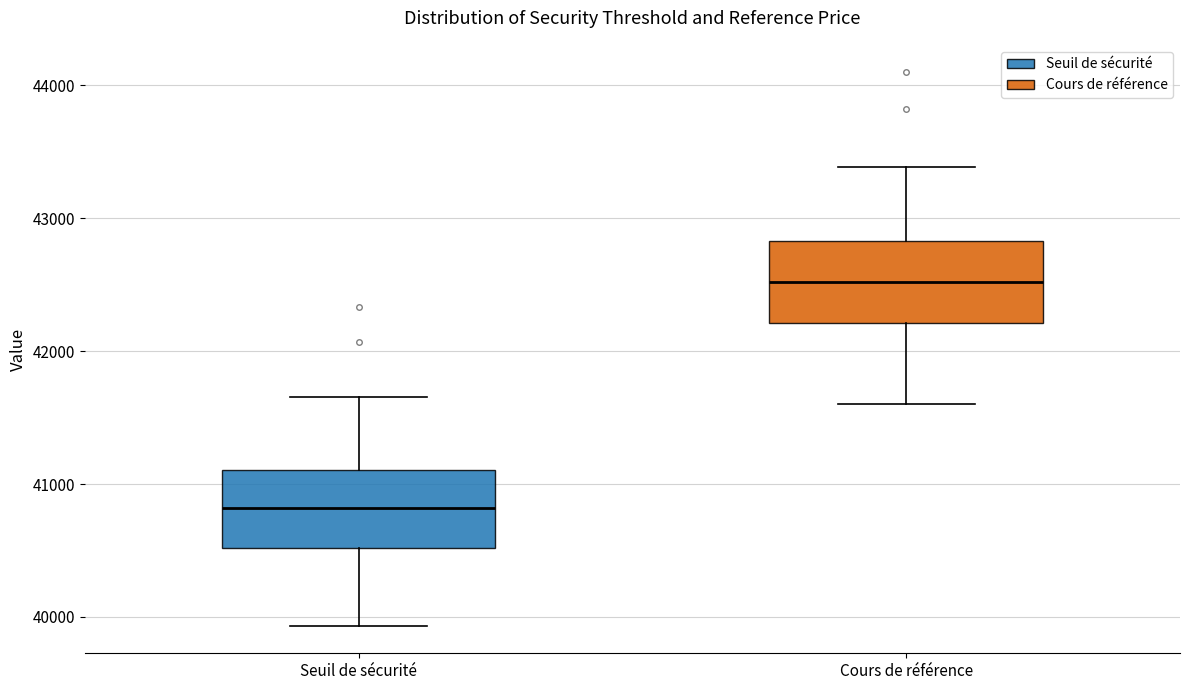

Which box's median line is the lowest?

Seuil de sécurité